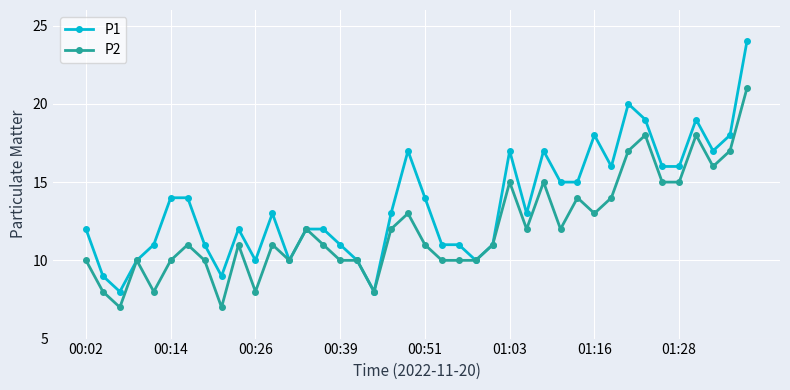

True or false: P1 has more than 1 interior local peaks.

True